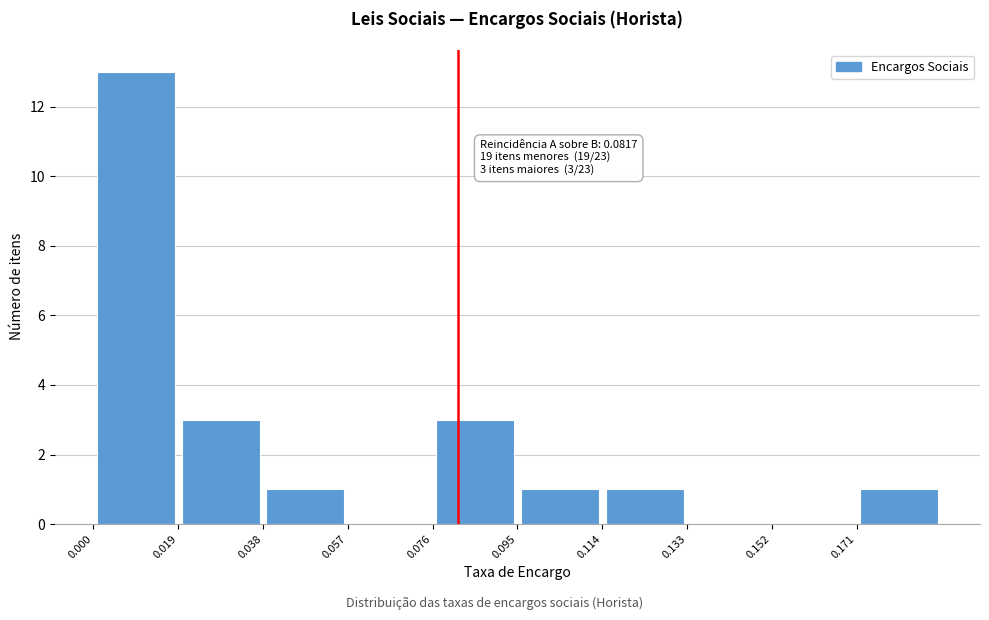

Over which range of the x-axis is the bar tallest?

0.000 to 0.020